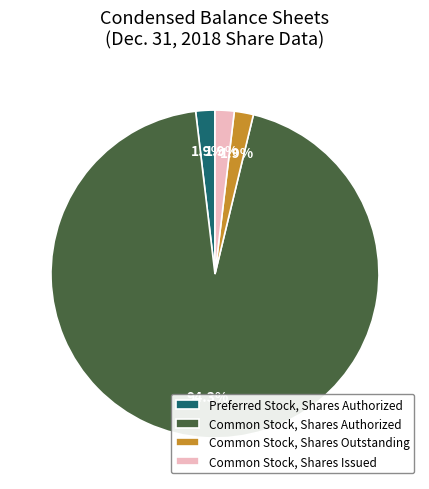

Which category has the biggest portion of the pie?

Common Stock, Shares Authorized